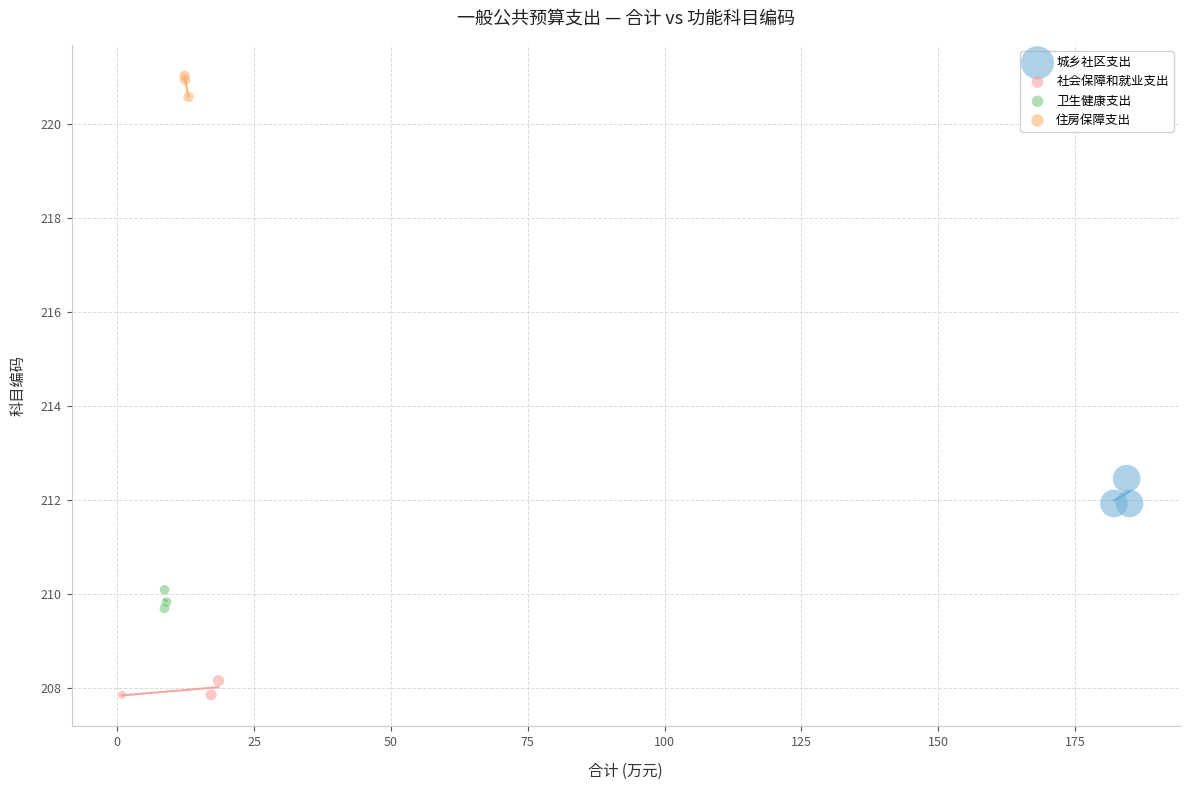

Which series reaches the minimum Y coordinate?

社会保障和就业支出